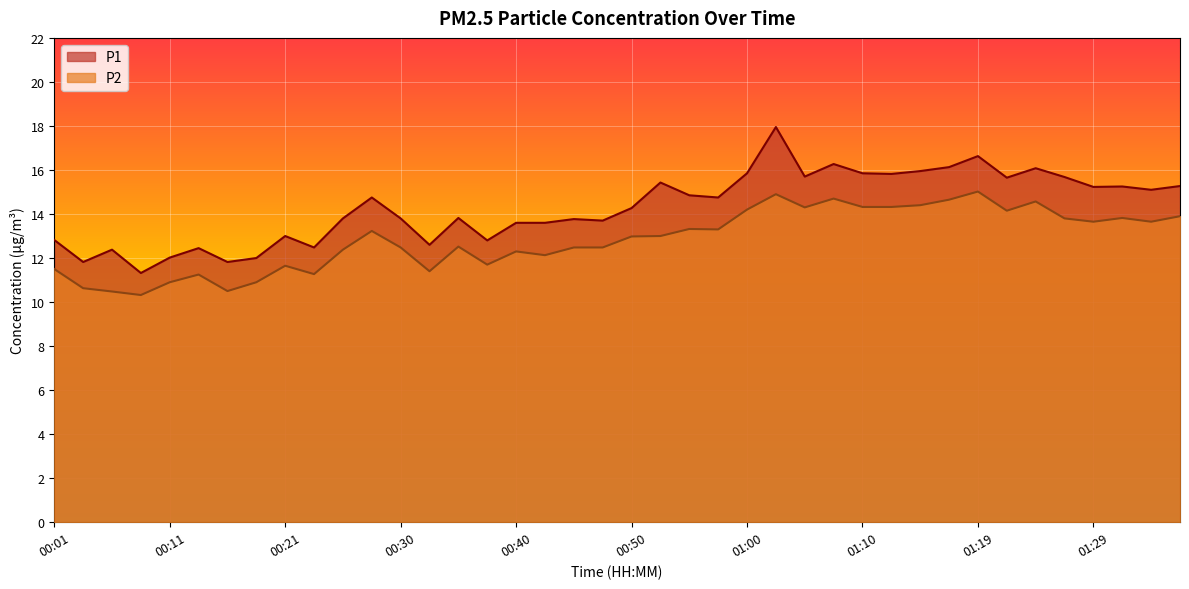

Between 00:52 and 00:55, which series saw the biggest shift?

P1